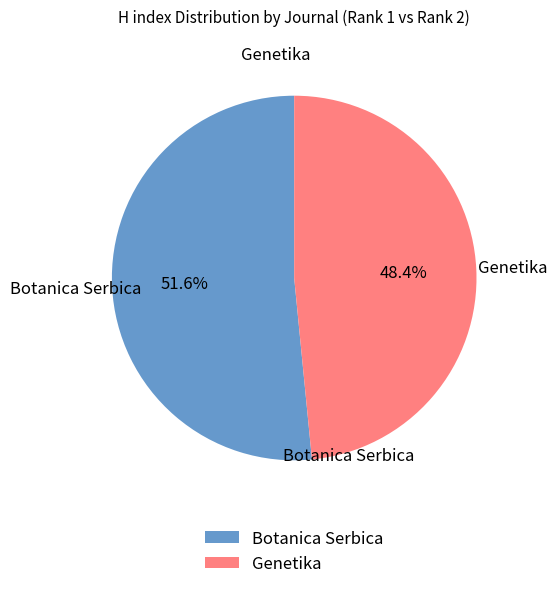

What percentage do Genetika and Botanica Serbica together represent?

100.0%